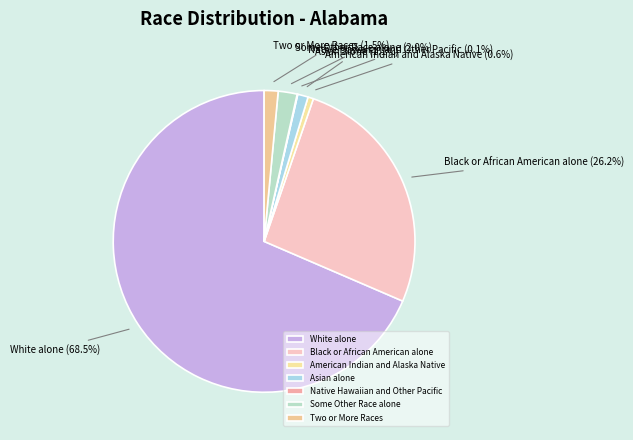

What is the ratio of the value at American Indian and Alaska Native to the value at Asian alone?

0.5